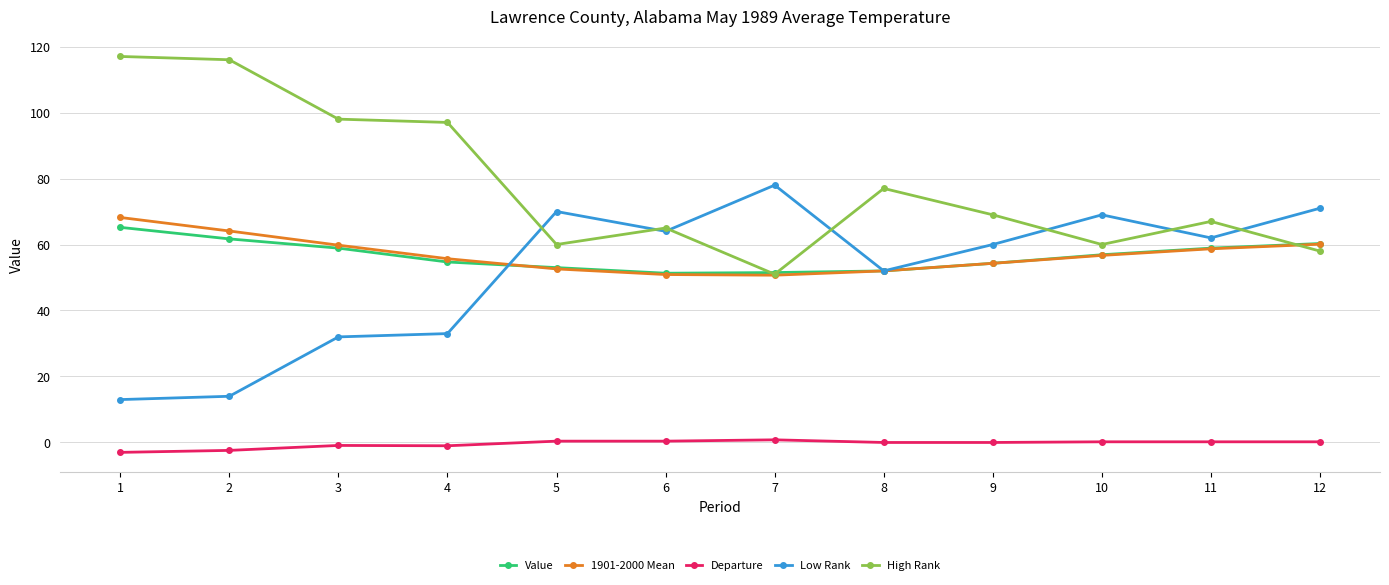

How many lines are shown in the chart?

5